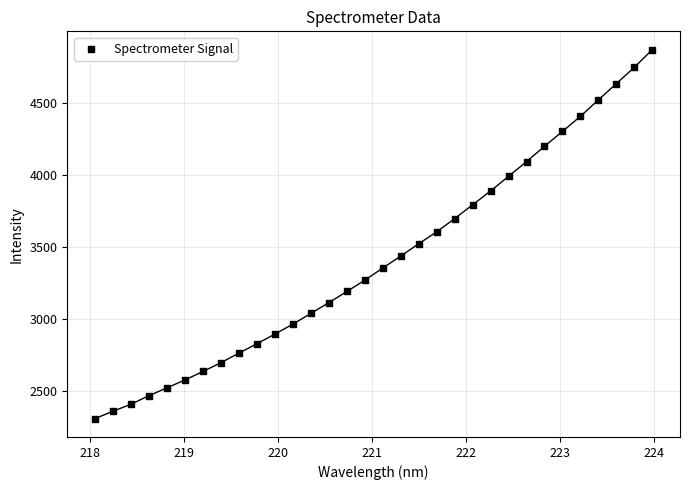

What is the difference between the maximum and minimum values?

2554.4